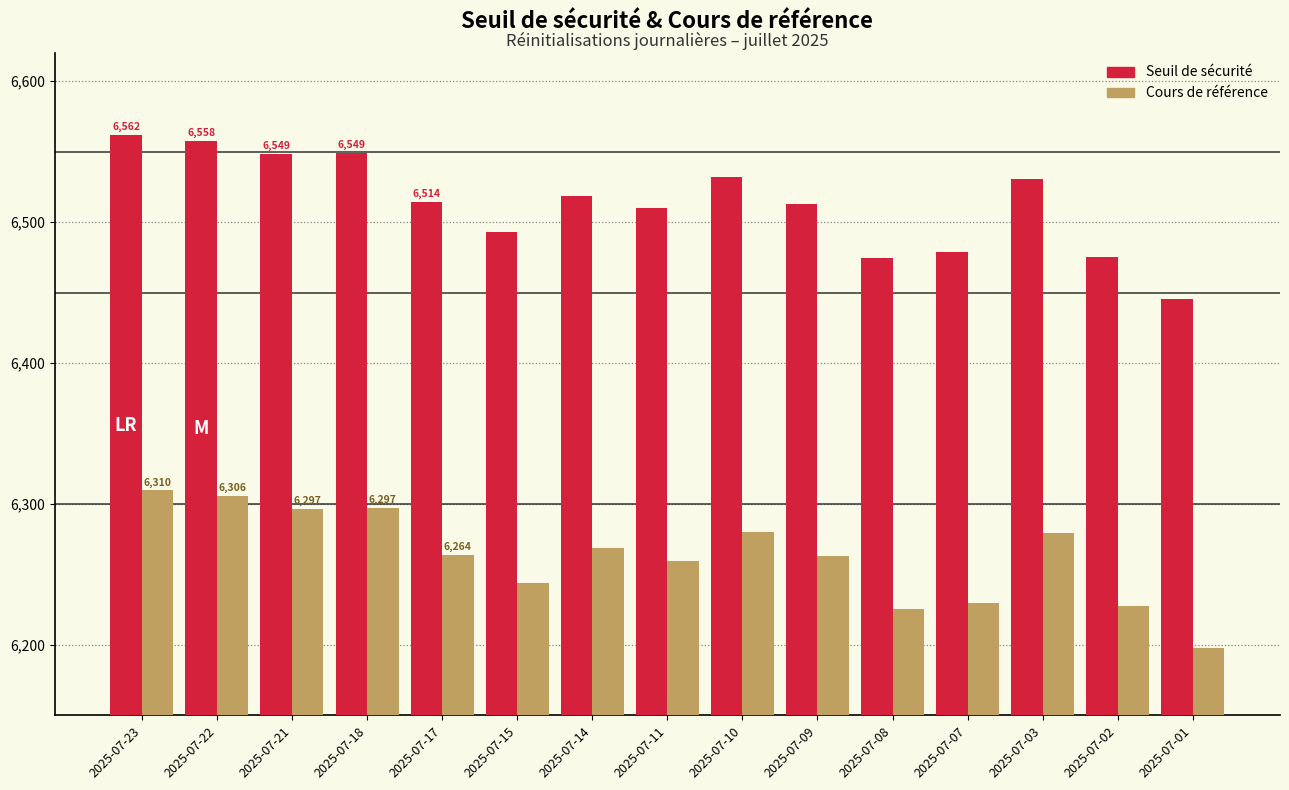

Is it true that Cours de référence equals 3246.3 at 2025-07-21?

False